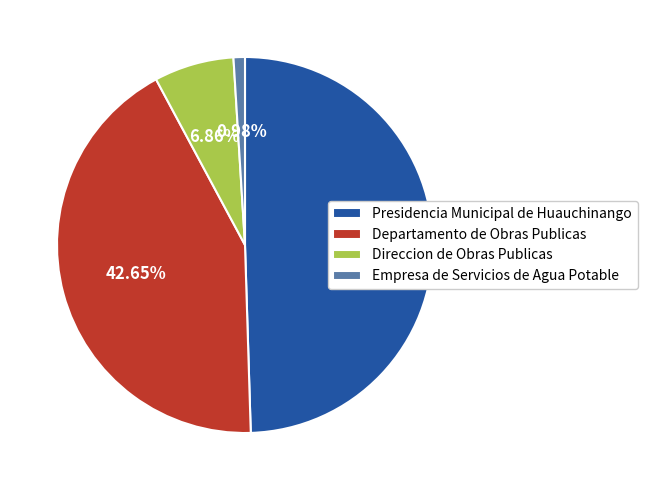

To the nearest percent, what percentage of the pie is Direccion de Obras Publicas?

7%